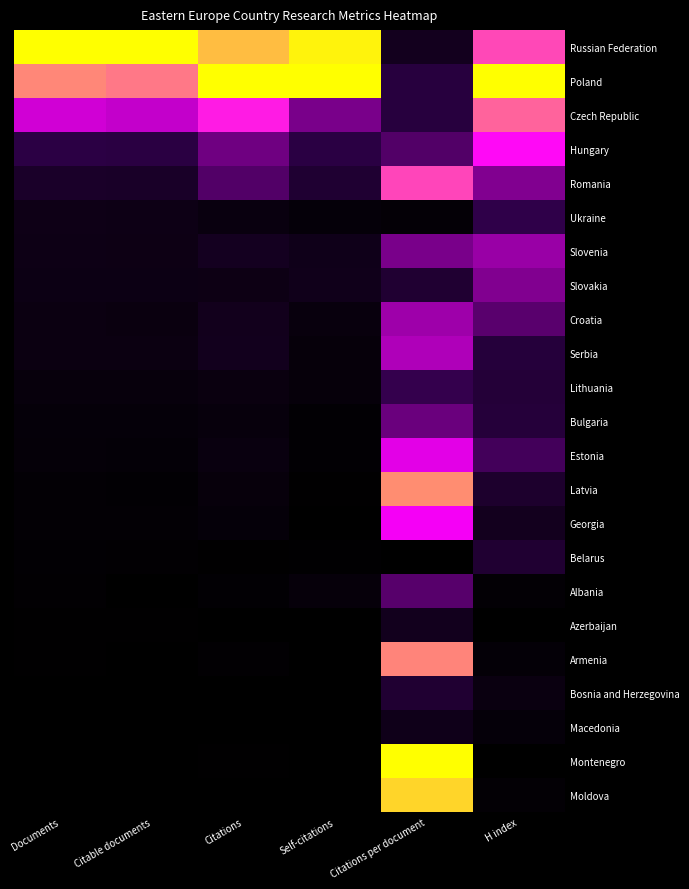

At how many categories does at least one series exceed 0?

6